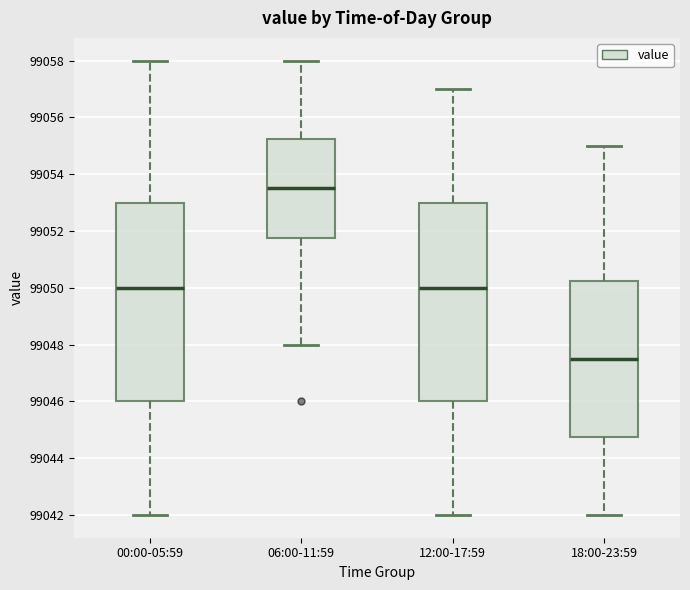

Which box has the highest median line?

06:00-11:59